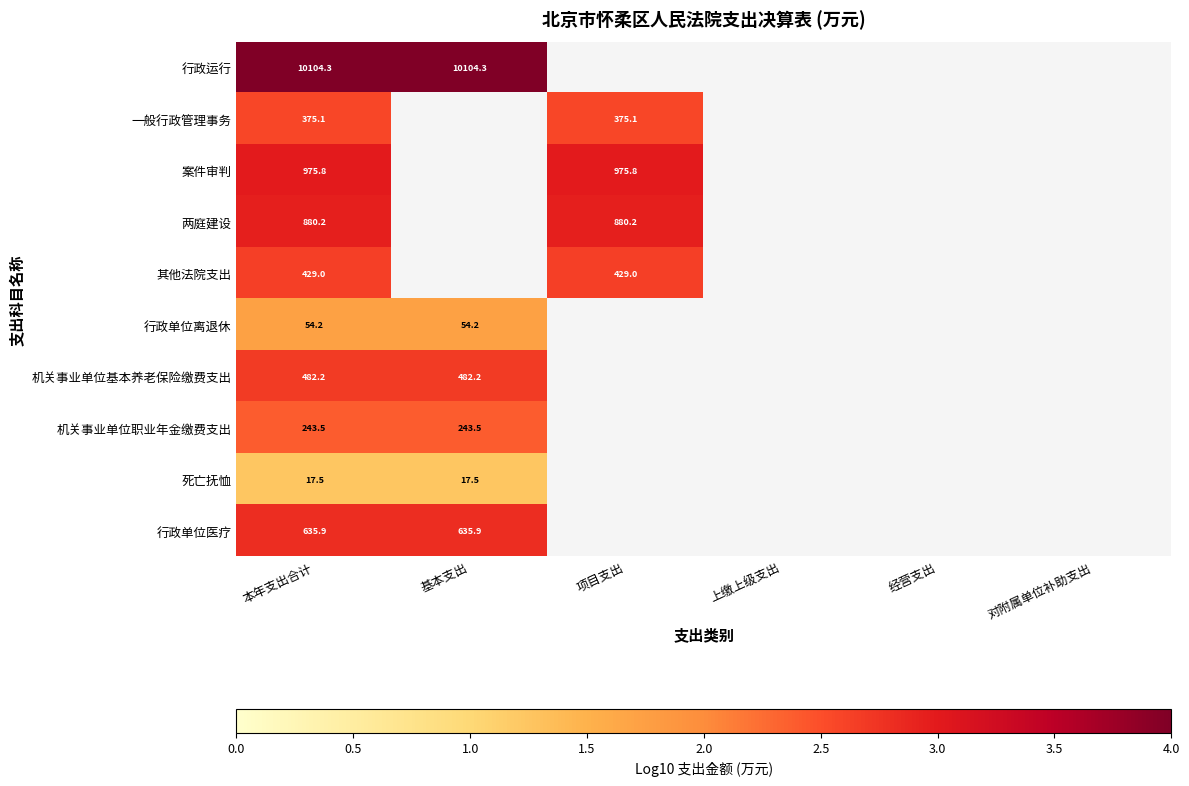

Between 上缴上级支出 and 经营支出, which is larger?

经营支出